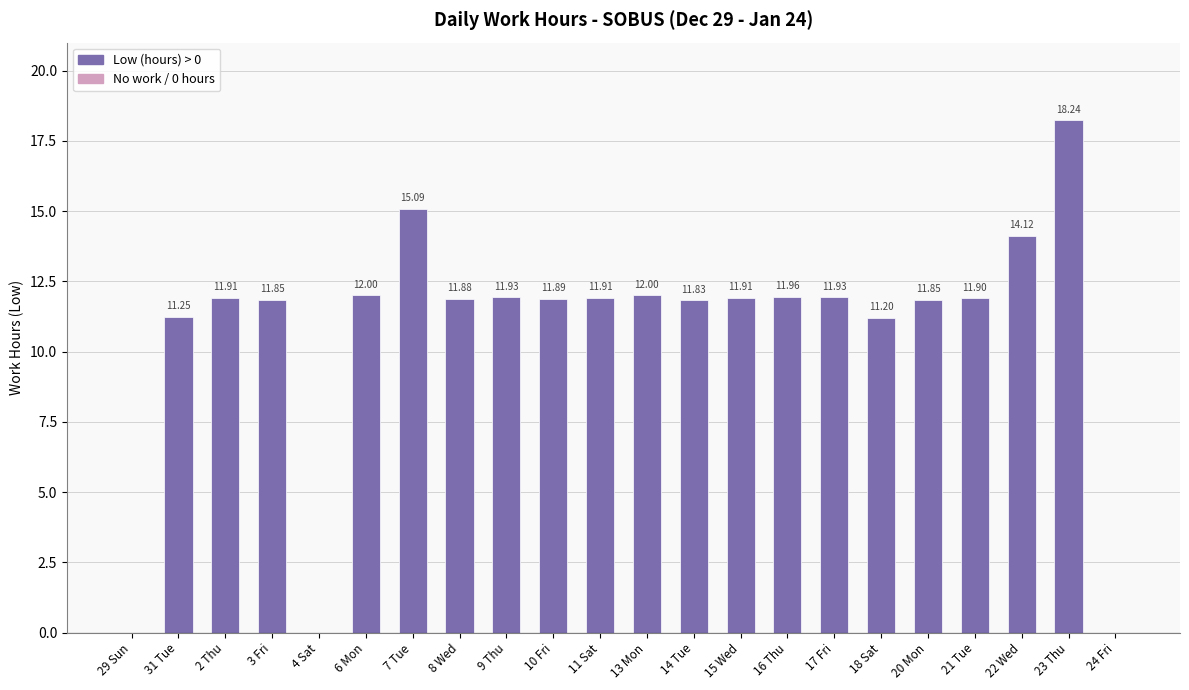

How many positive values are there?

19